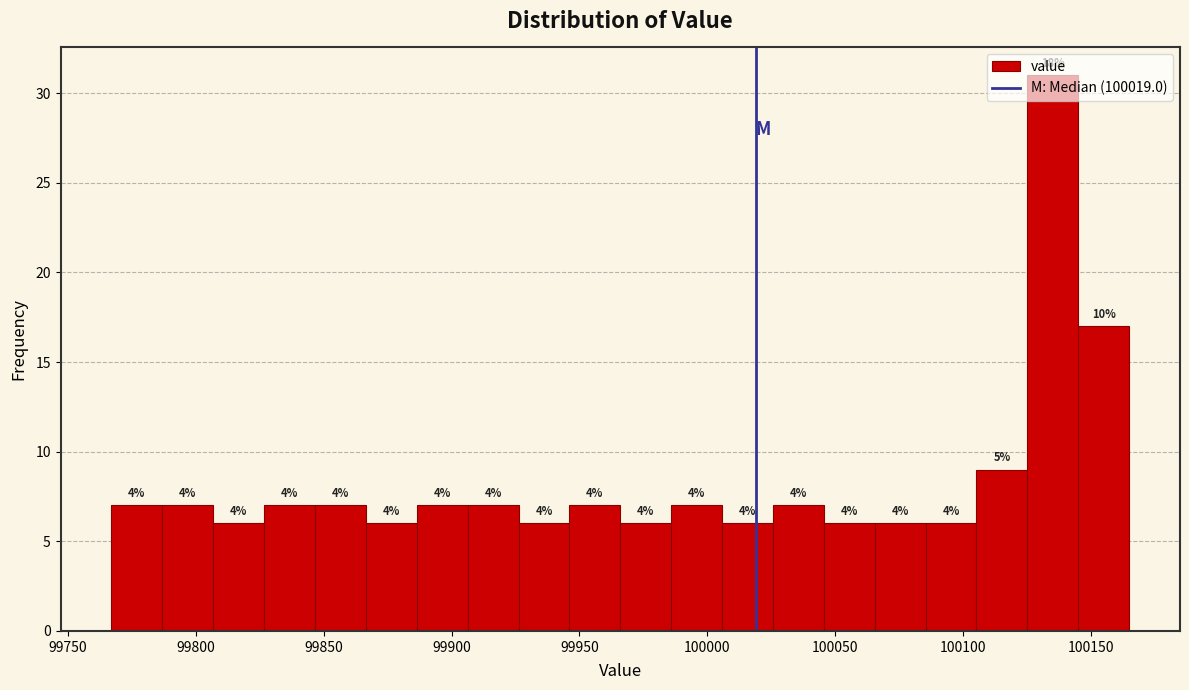

Read against the x-axis, roughly where is the centre of the tallest bar?

100135